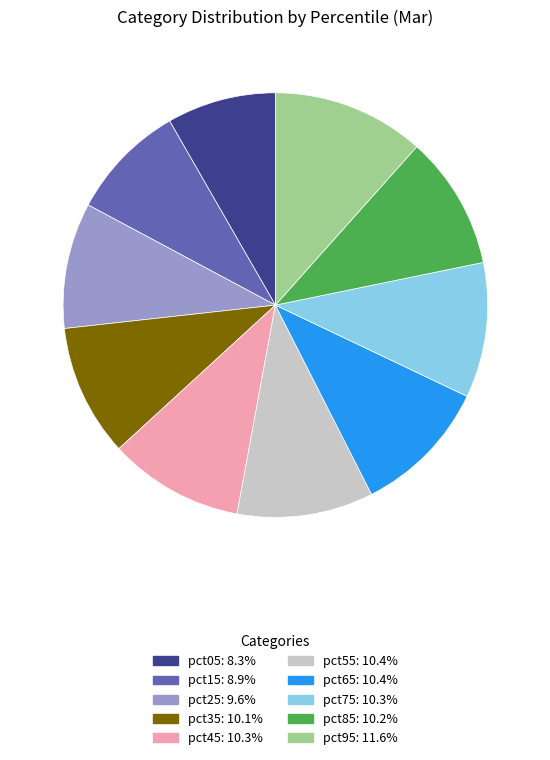

Which slice is the largest?

pct95